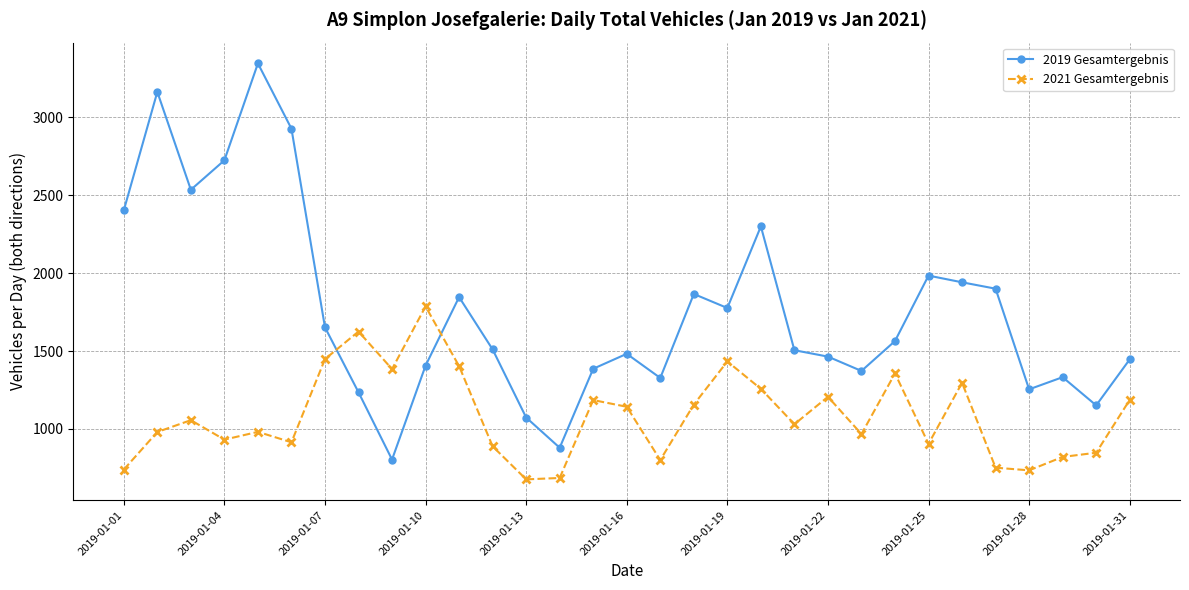

True or false: 2019 Gesamtergebnis has more than 0 points higher than both neighbors.

True